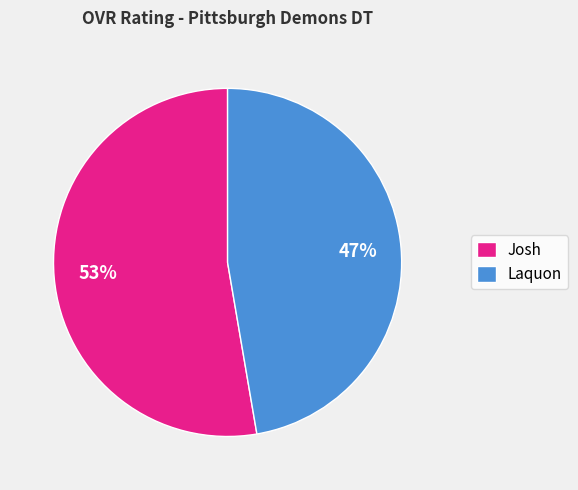

To the nearest percent, what percentage of the pie is Josh?

53%